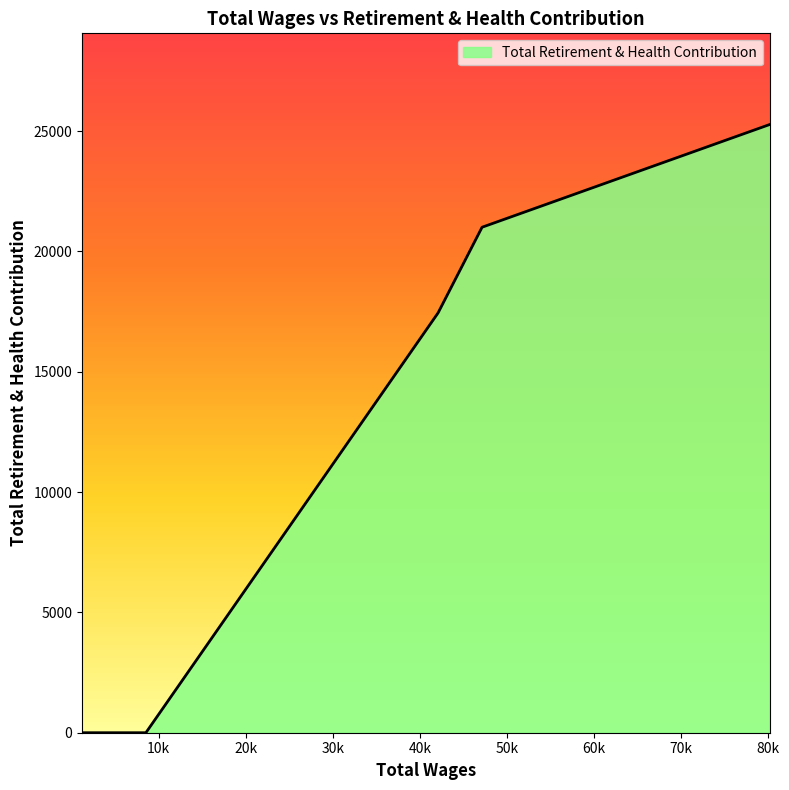

What is the maximum value shown in the chart?

25272